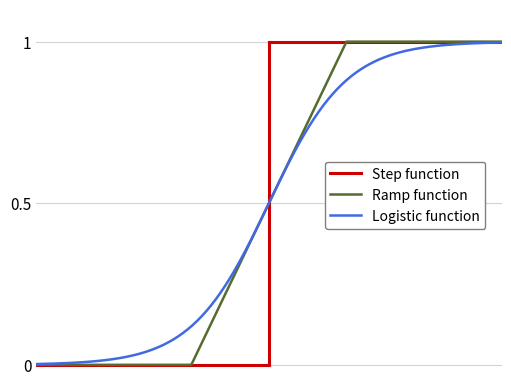

What is the value of the Step function point at the 24th from the left?

1.0